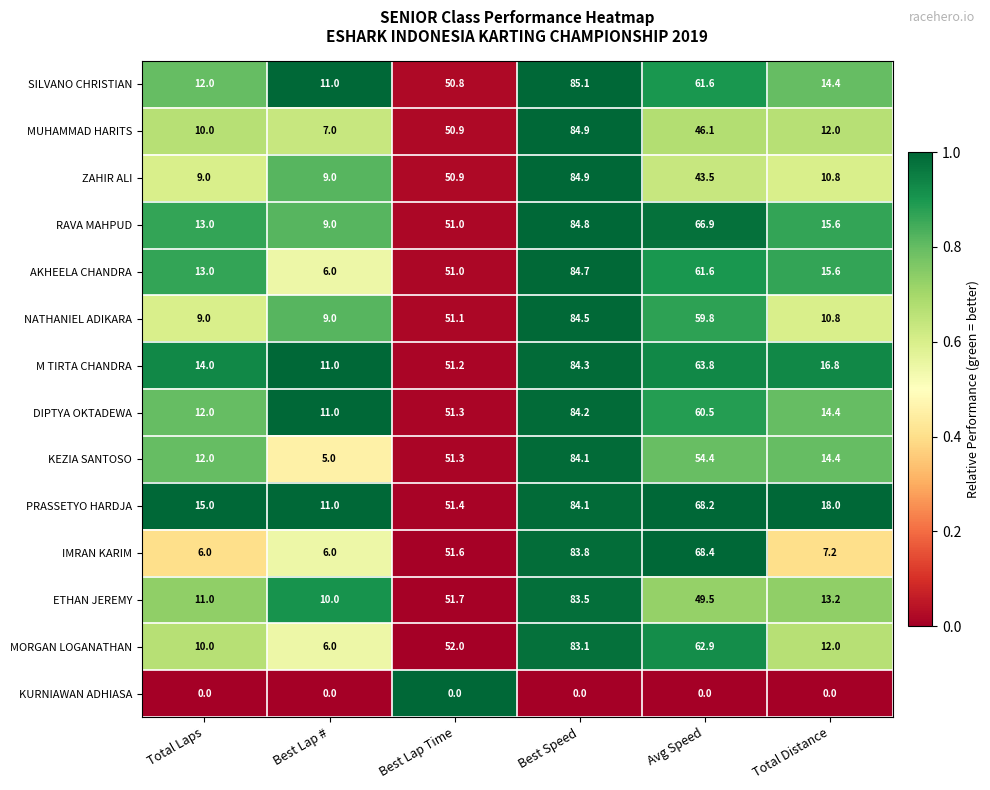

At which label does MUHAMMAD HARITS reach its minimum?

Best Lap #